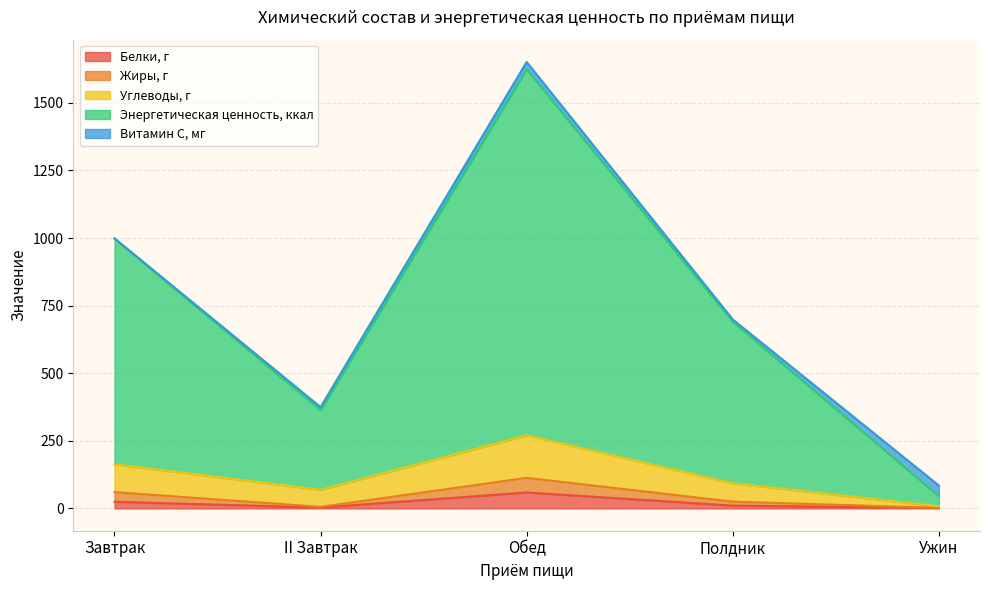

At which label does Энергетическая ценность, ккал first exceed 690?

Завтрак